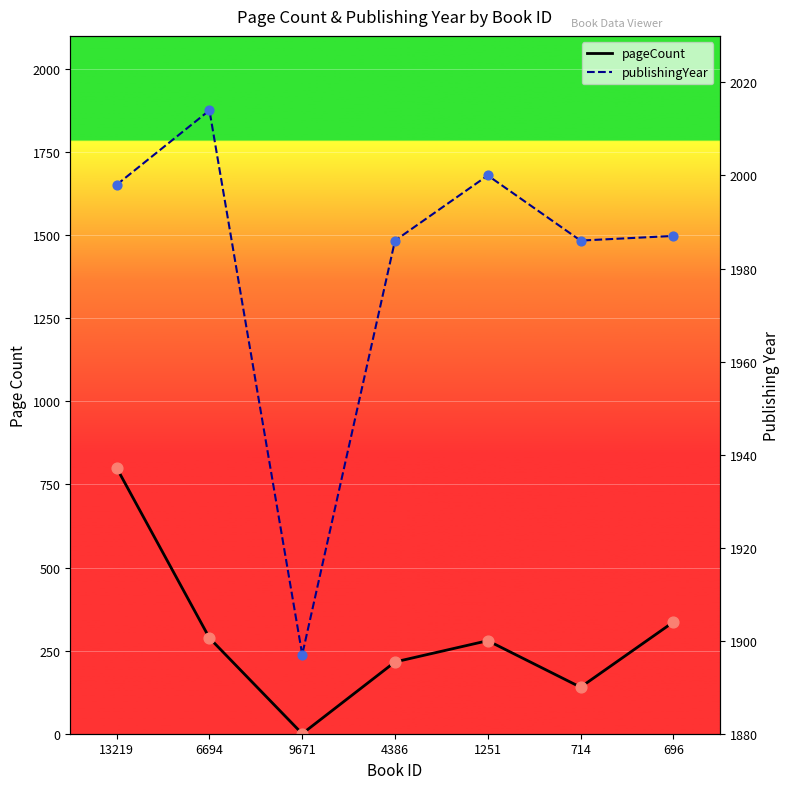

What is the total value across all series at 696?

2323